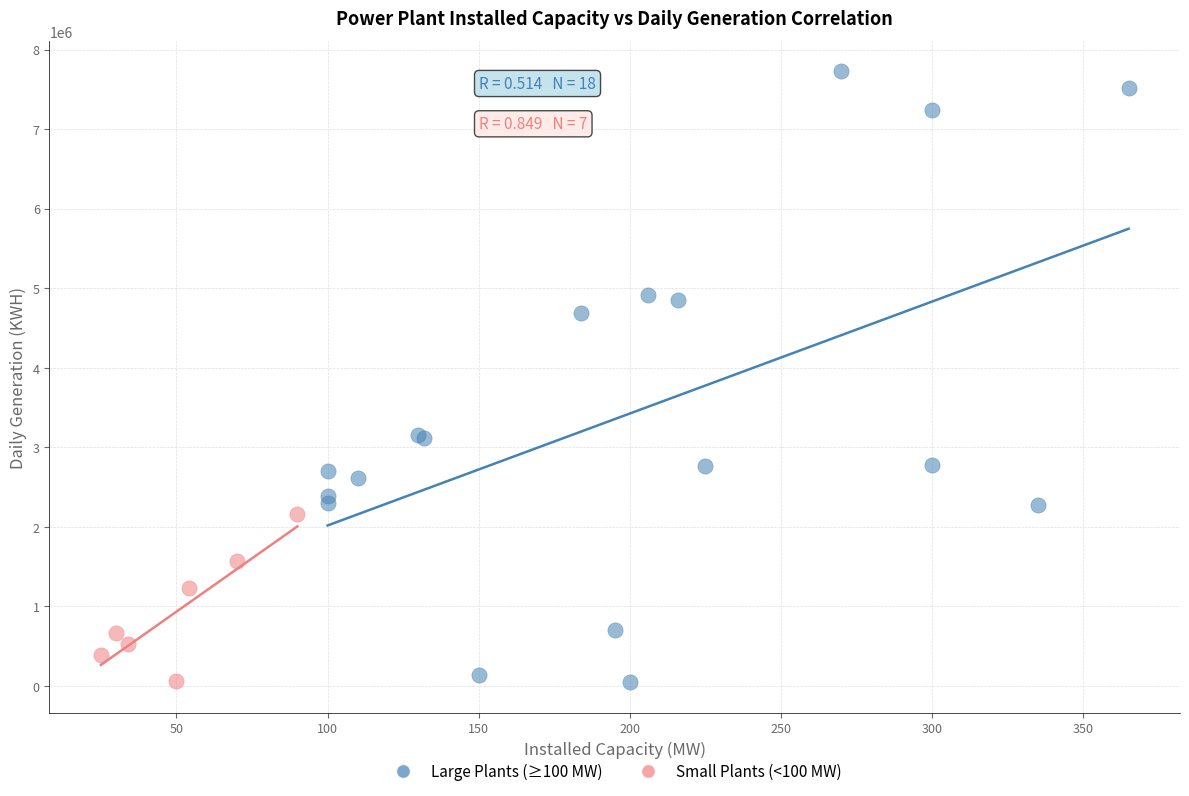

Which series has the widest spread of Y values?

Large Plants (≥100 MW)